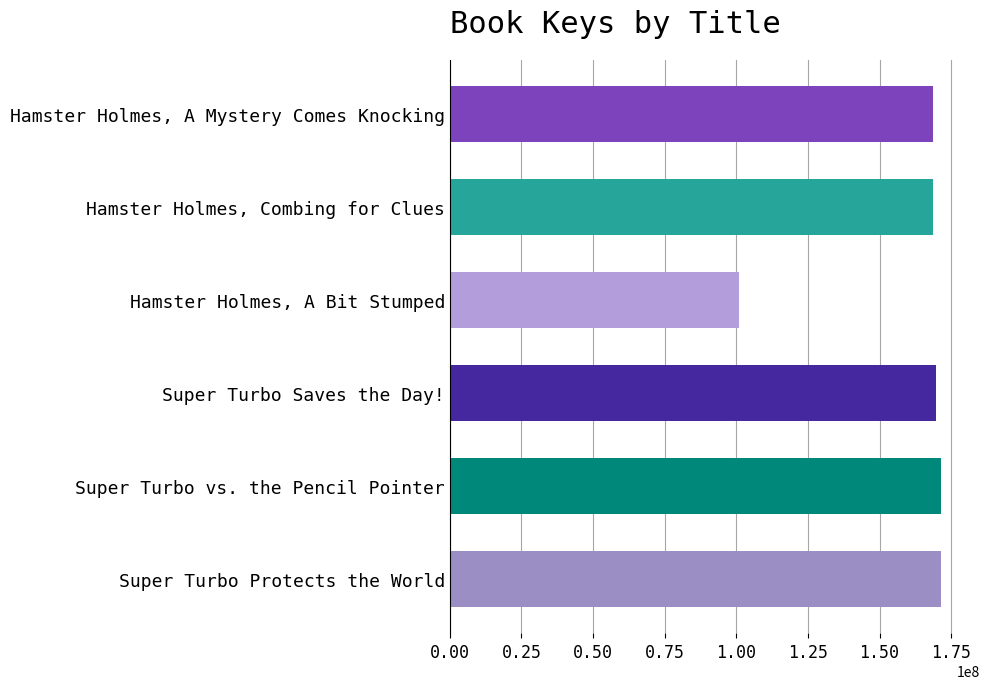

At which category does the chart reach its minimum across all series?

Hamster Holmes, A Bit Stumped